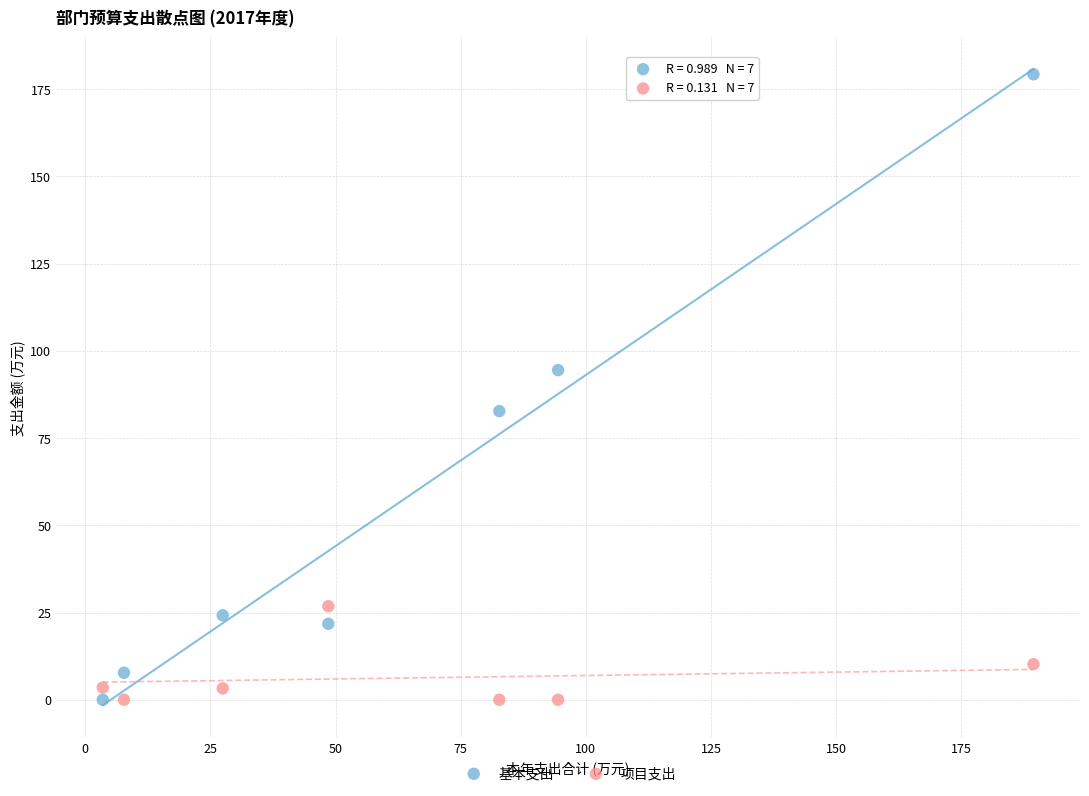

Which series contains the highest Y value?

基本支出